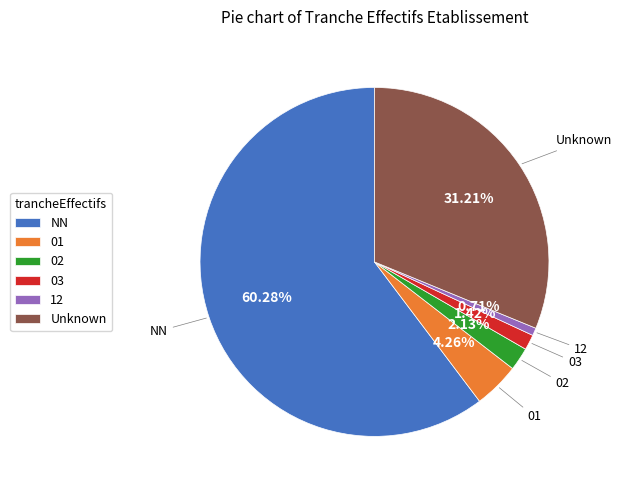

To the nearest percent, what is the difference between the largest and smallest slice percentages?

60%